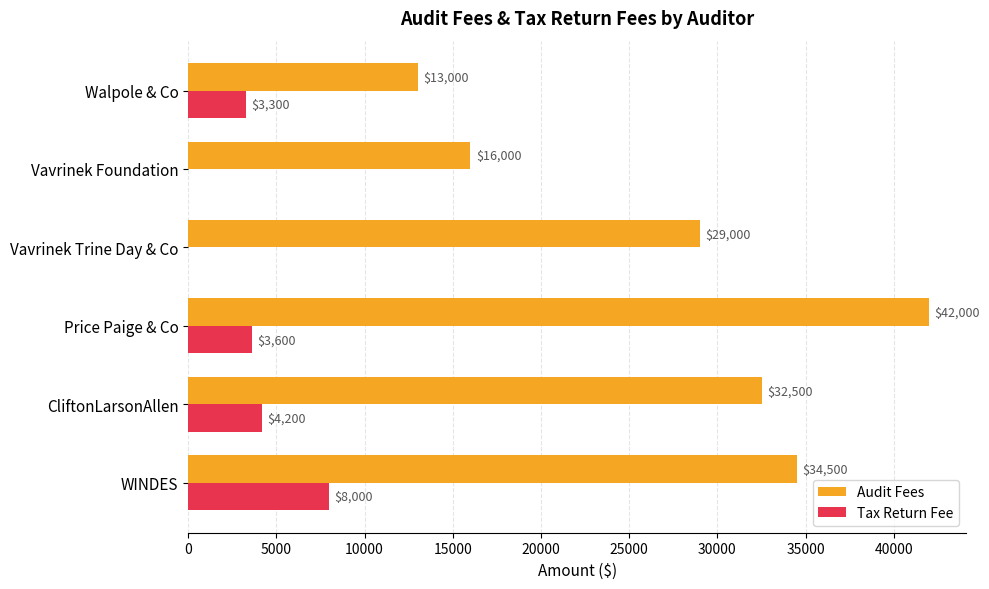

What value does the Audit Fees series have at WINDES?

34500